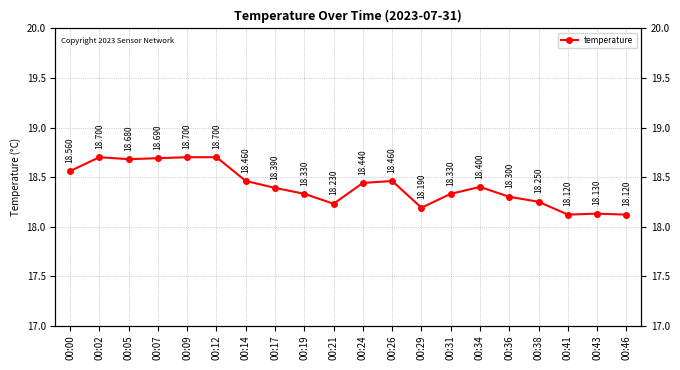

True or false: the data shows 18.1 at 00:41.

True